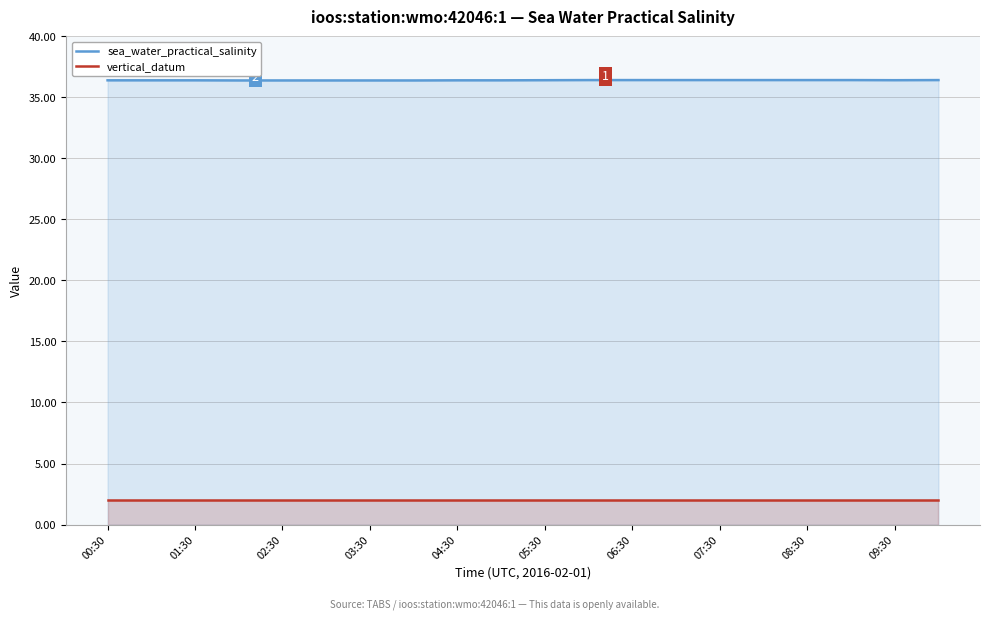

Which series has the widest spread of values?

sea_water_practical_salinity